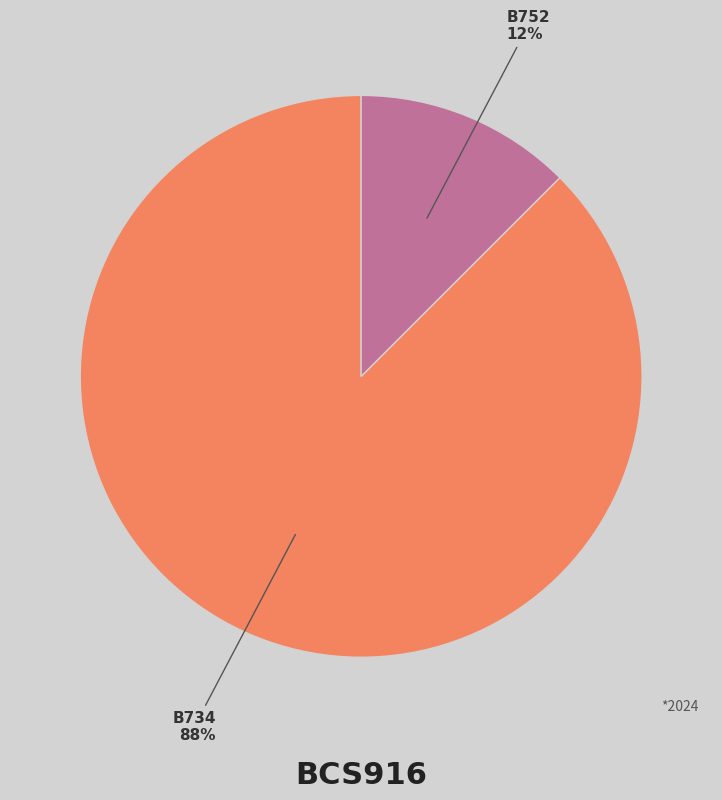

Which category has the biggest portion of the pie?

B734